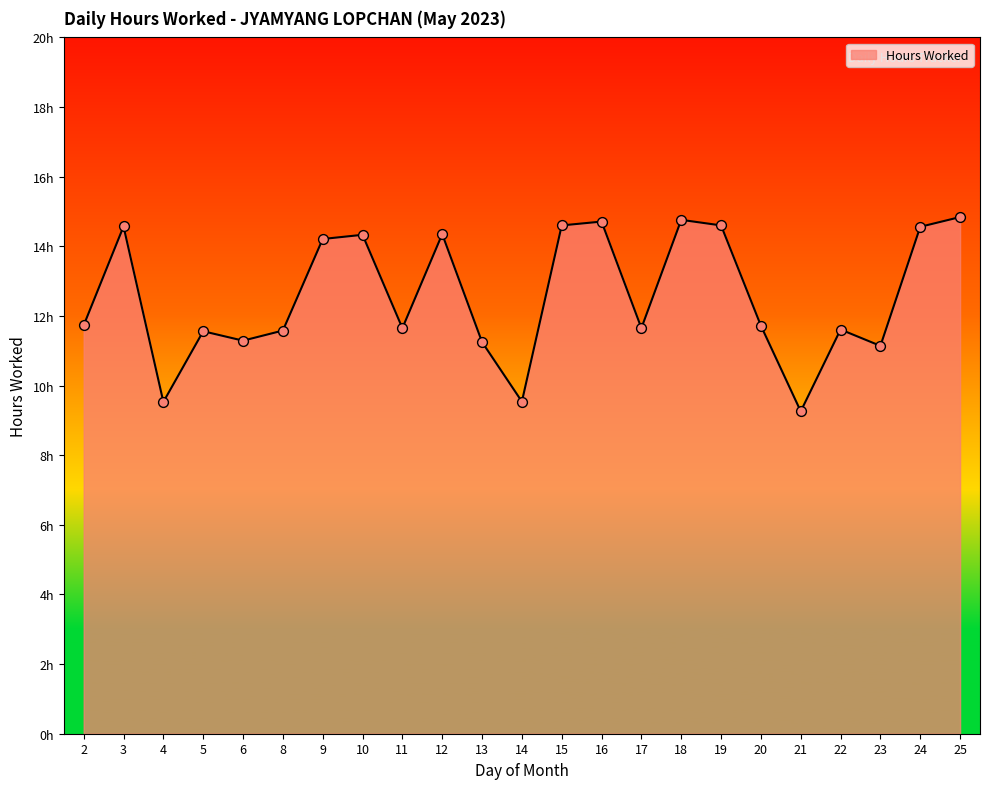

What is the change in value from 15 to 21?

-5.3